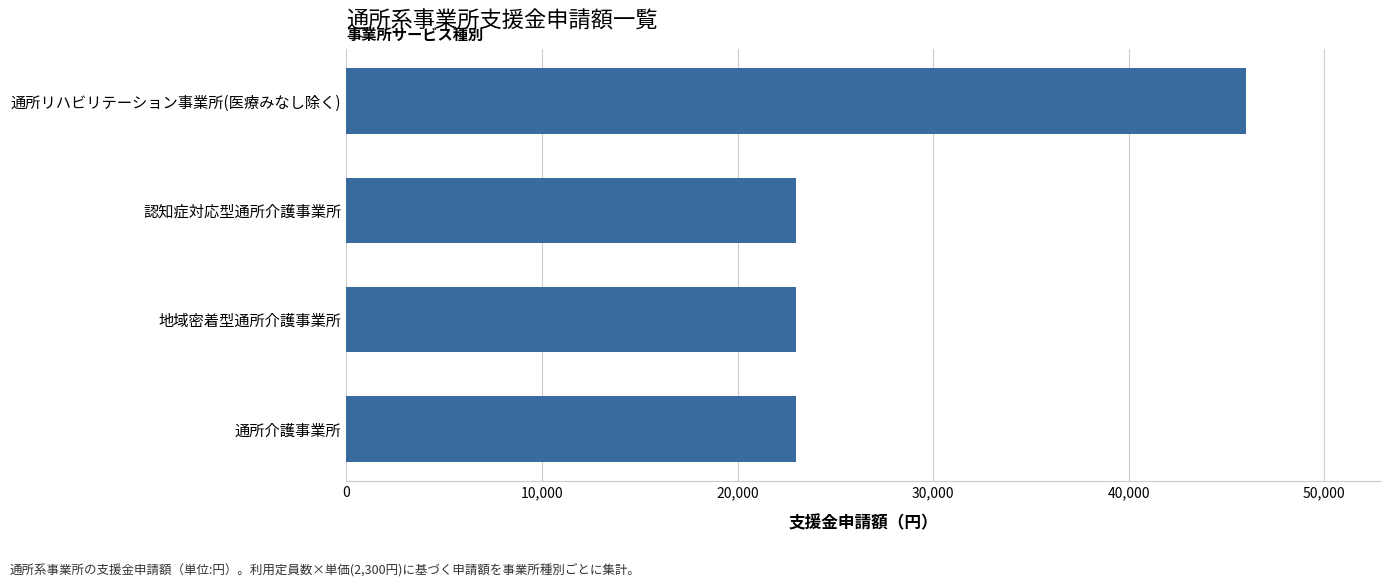

What is the sum of all values?

115000